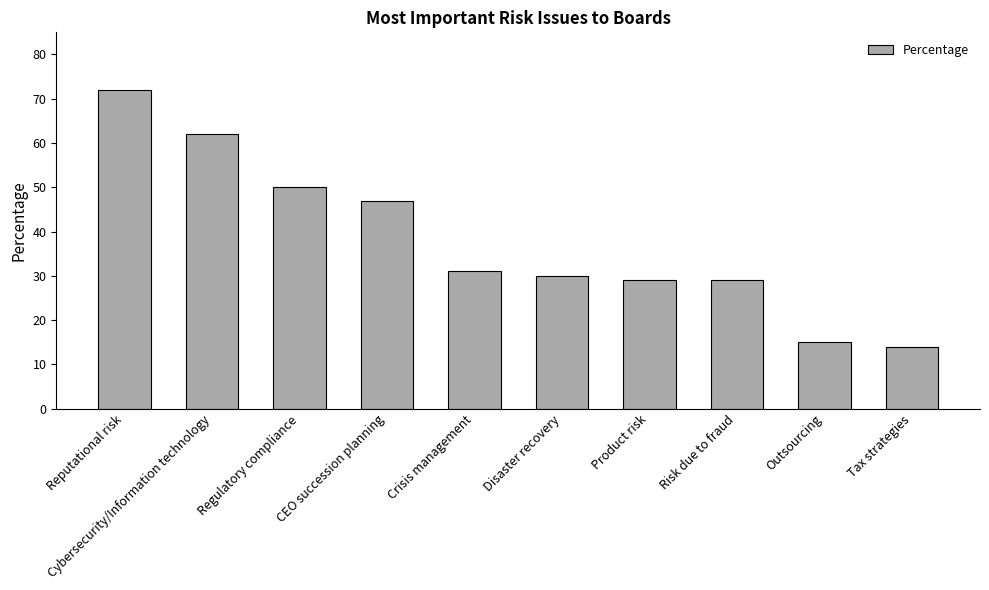

What is the difference between the second highest and second lowest values?

47